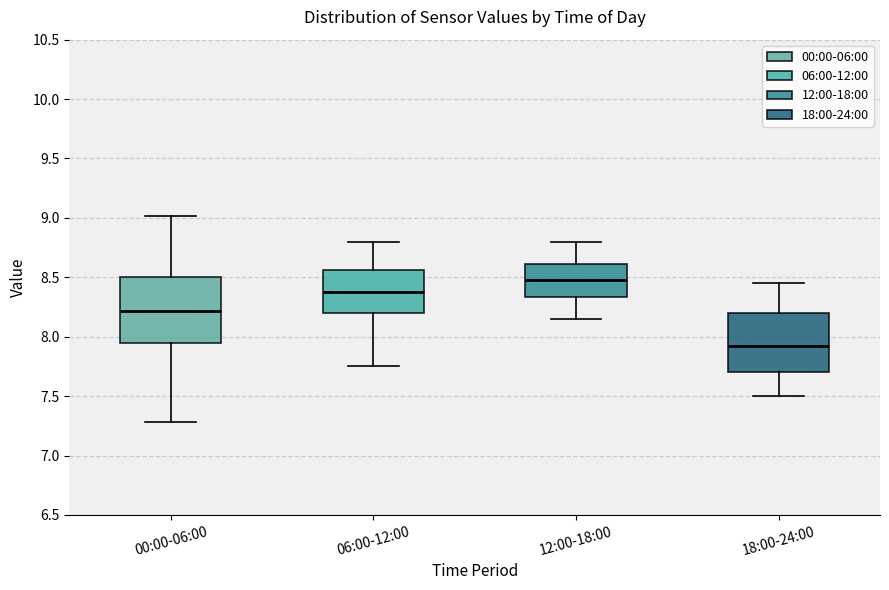

Reading left to right, read every box against the y-axis: the position of its median line, the range the box covers, and the ends of its whiskers. The values are not printed on the chart, so give them approximately, as read against the axis.

00:00-06:00: median 8.20, box 7.95 to 8.50, whiskers 7.30 to 9.00
06:00-12:00: median 8.40, box 8.20 to 8.55, whiskers 7.75 to 8.80
12:00-18:00: median 8.50, box 8.35 to 8.60, whiskers 8.15 to 8.80
18:00-24:00: median 7.95, box 7.70 to 8.20, whiskers 7.50 to 8.45